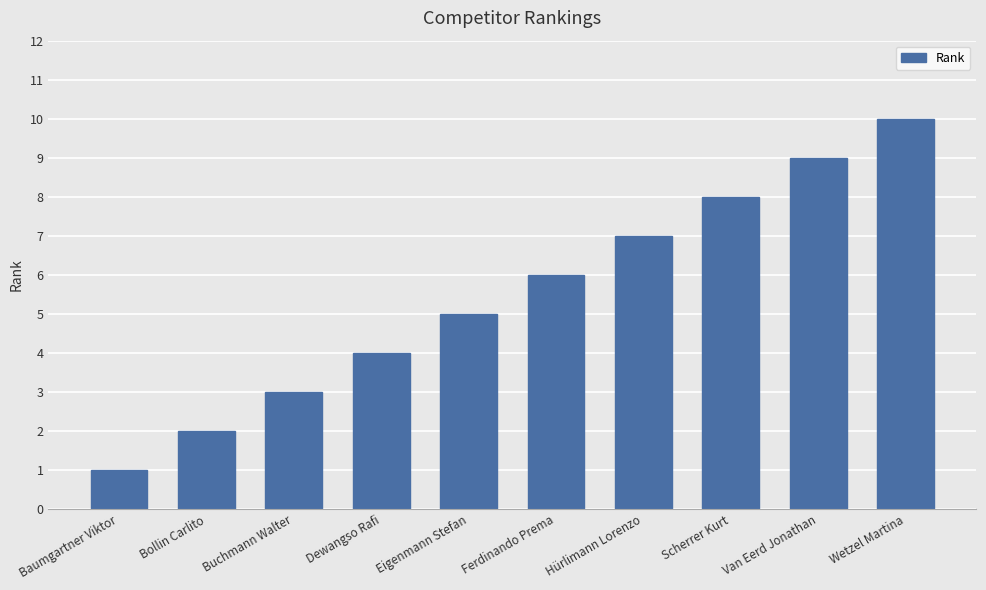

The value at Baumgartner Viktor is 1. True or false?

True